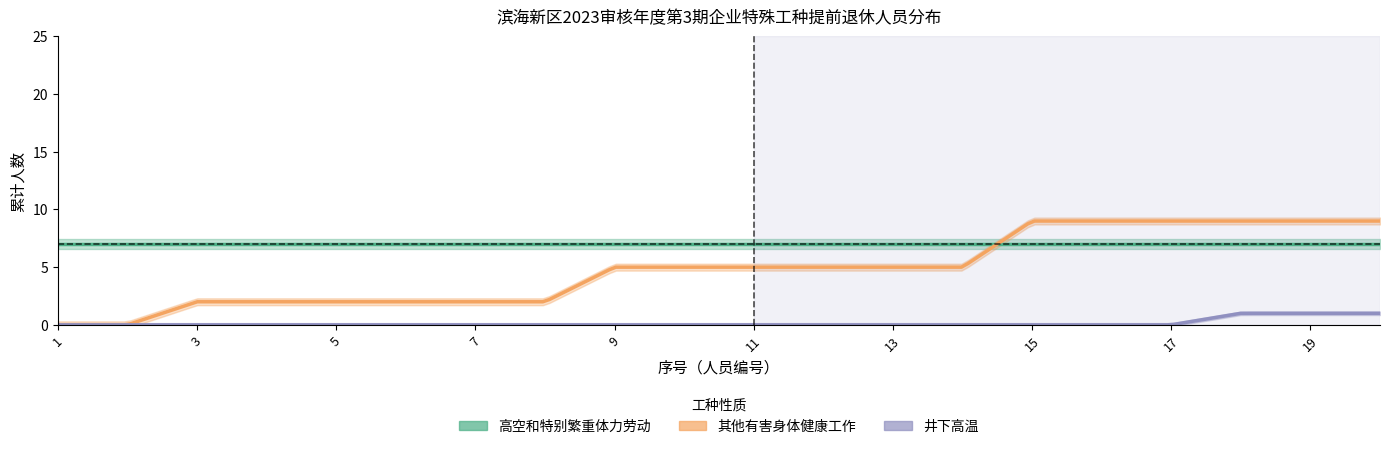

Where do 其他有害身体健康工作 and 高空和特别繁重体力劳动 first cross each other?

14 and 15